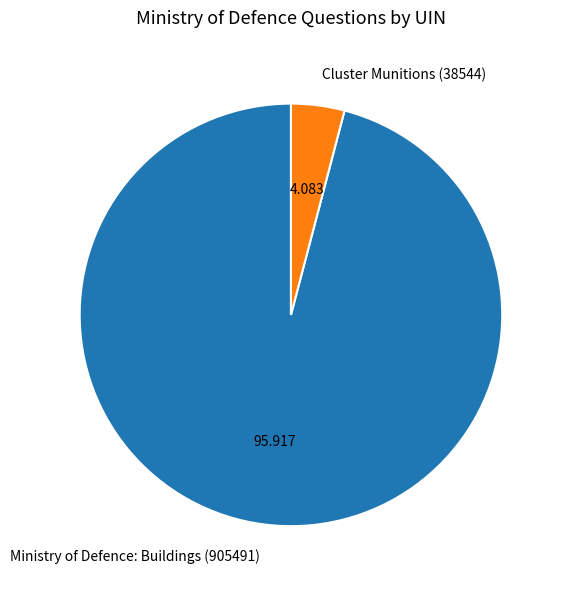

True or false: Cluster Munitions (38544) accounts for 18% of the total.

False